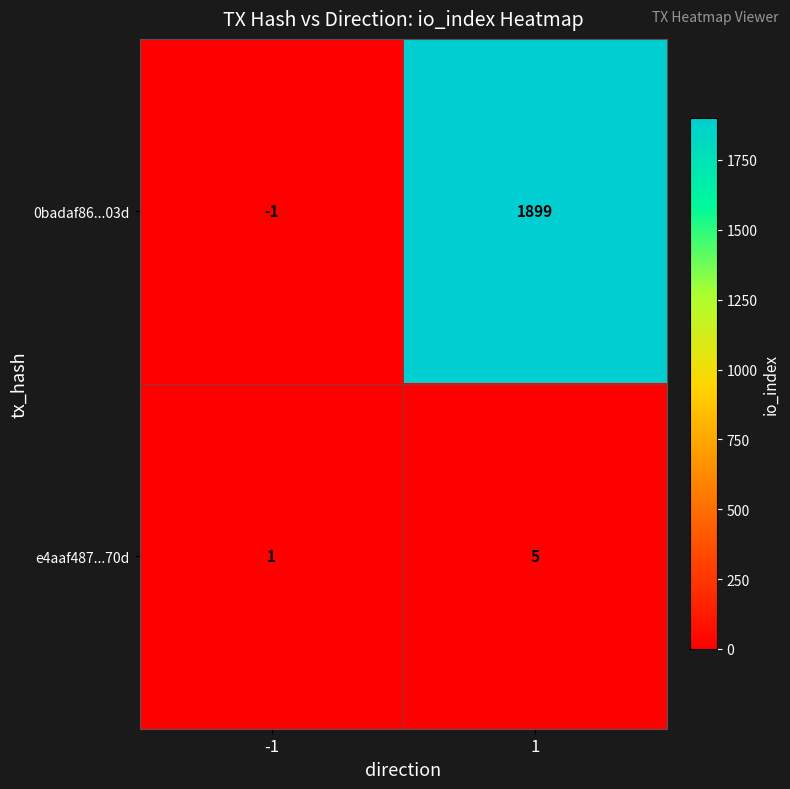

What is the spread (max minus min) of values at 1?

1894